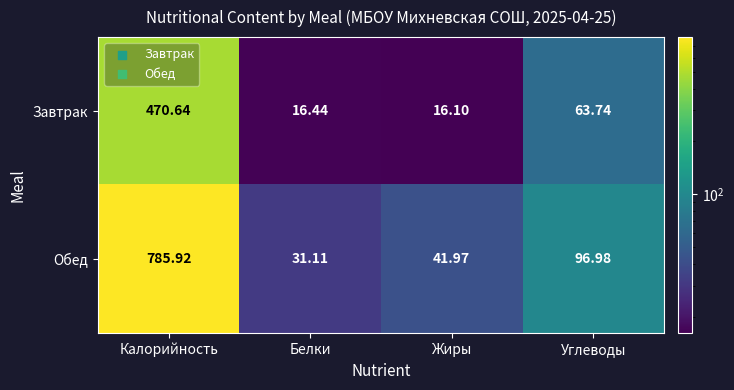

Where does the Обед series first go above 96?

Калорийность